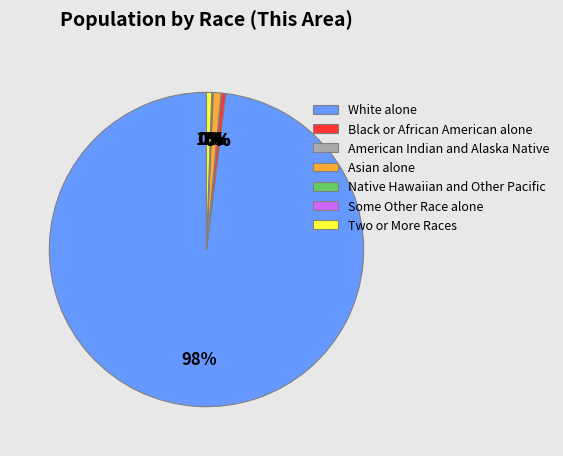

True or false: Asian alone accounts for 13% of the total.

False